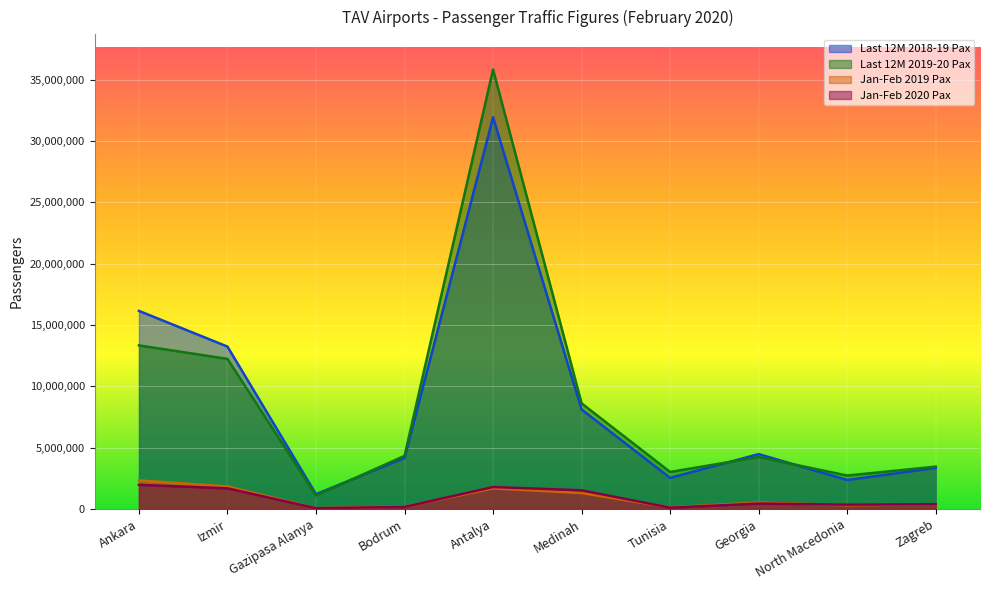

List the labels in order of Jan-Feb 2019 Pax value, largest first.

Ankara, Izmir, Antalya, Medinah, Georgia, Zagreb, North Macedonia, Bodrum, Tunisia, Gazipasa Alanya